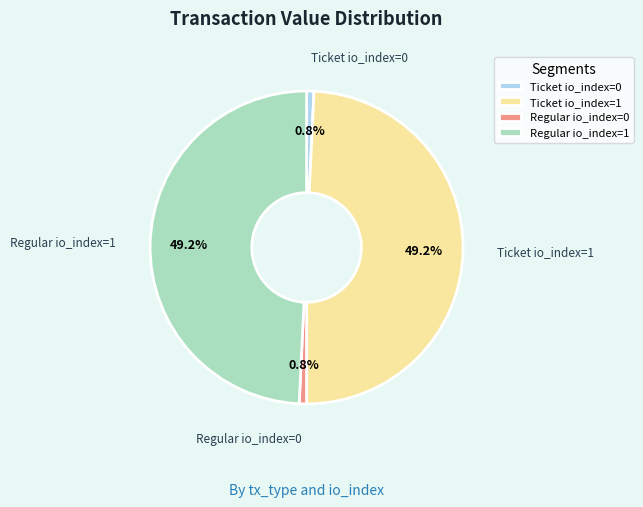

Is it true that Ticket io_index=0 is 10% of the pie?

False